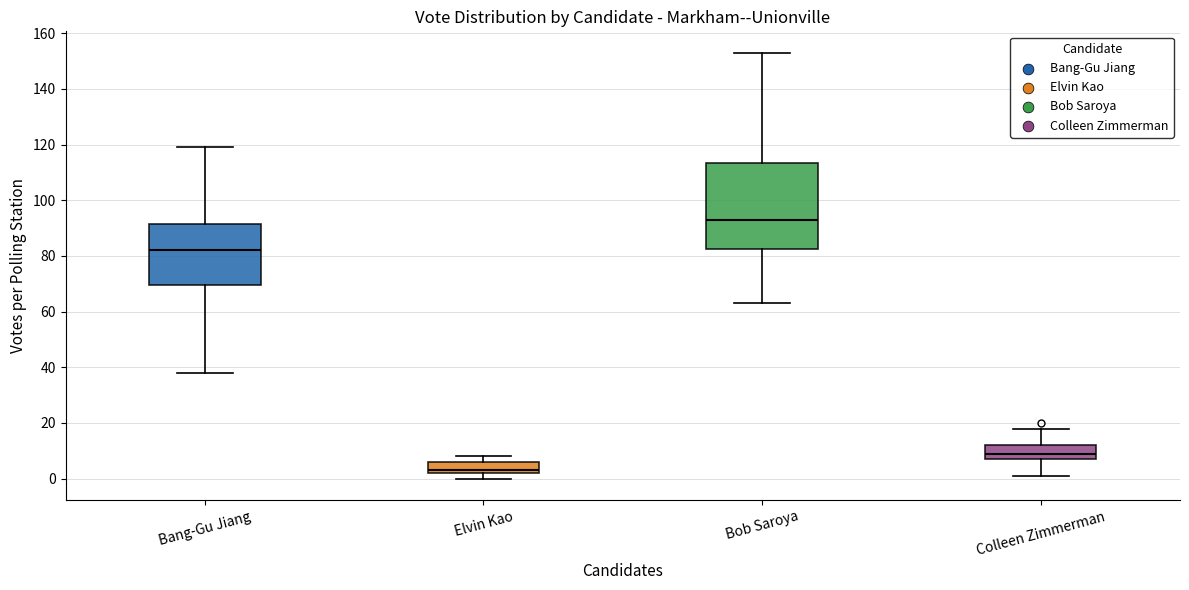

Reading left to right, read every box against the y-axis: the position of its median line, the range the box covers, and the ends of its whiskers. The values are not printed on the chart, so give them approximately, as read against the axis.

Bang-Gu Jiang: median 82, box 70 to 92, whiskers 38 to 120
Elvin Kao: median 4, box 2 to 6, whiskers 0 to 8
Bob Saroya: median 94, box 82 to 114, whiskers 64 to 154
Colleen Zimmerman: median 10, box 8 to 12, whiskers 2 to 18